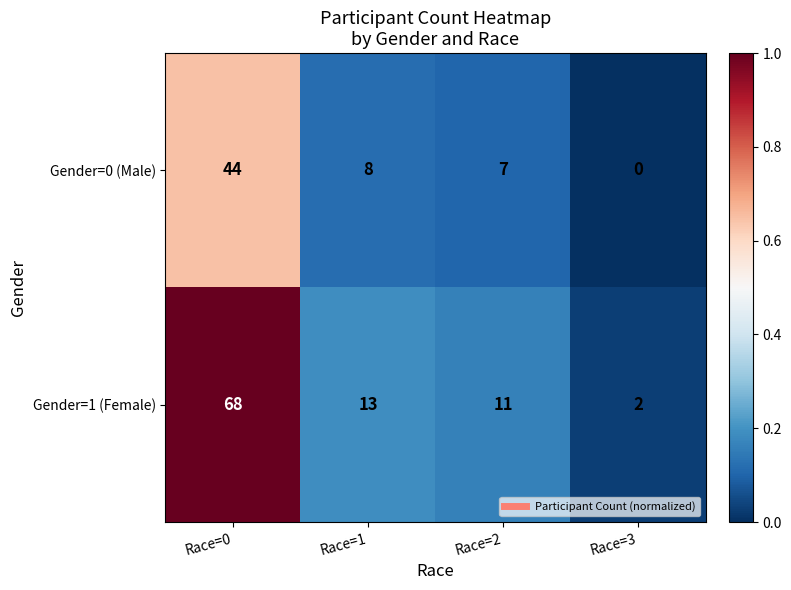

The Gender=1 (Female) series shows 13 at Race=1. True or false?

True